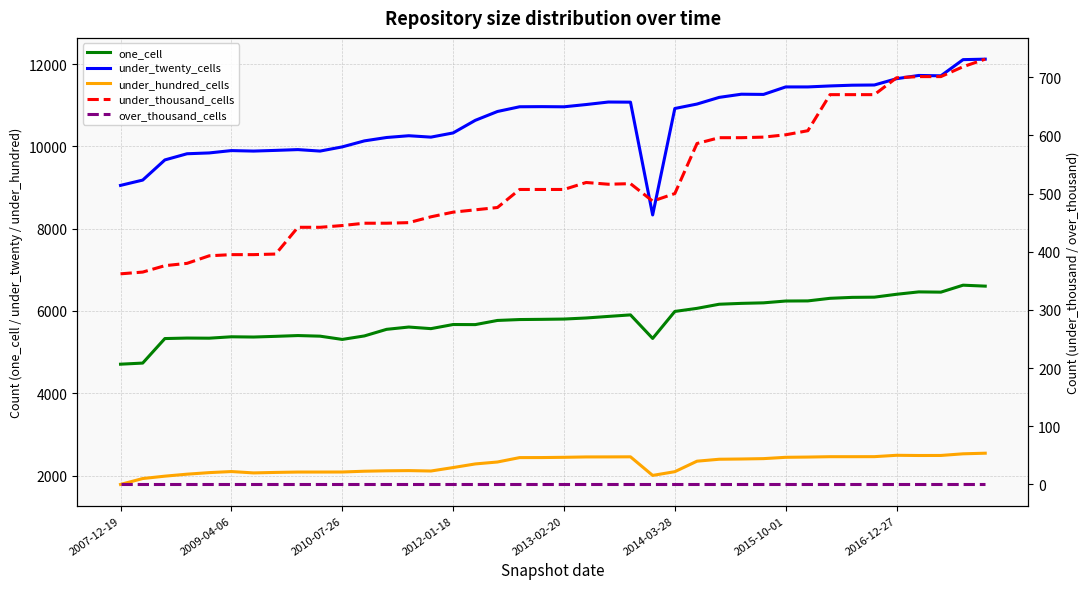

Read the under_hundred_cells value at 39, to the nearest 50.

2550